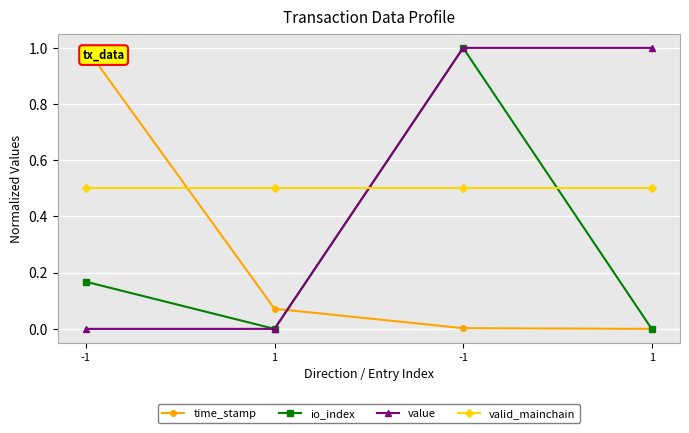

How many io_index values are between 0 and 1?

4